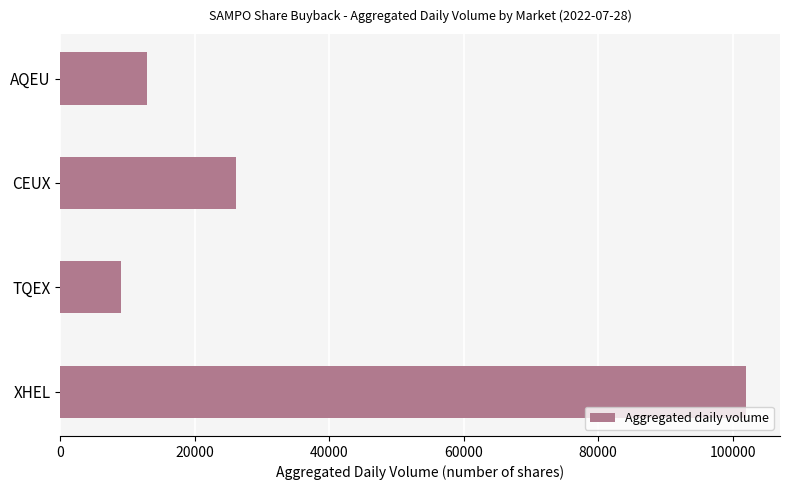

What is the ratio of the value at AQEU to the value at TQEX?

1.4